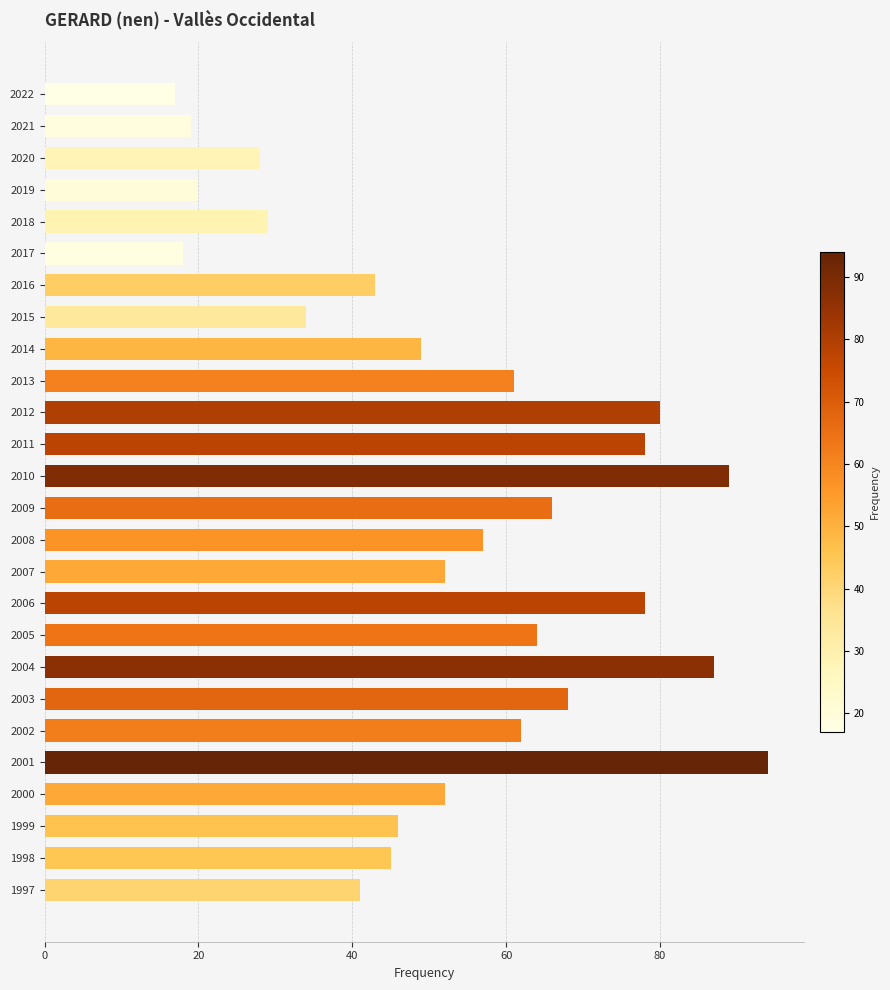

What is the minimum value shown in the chart?

17